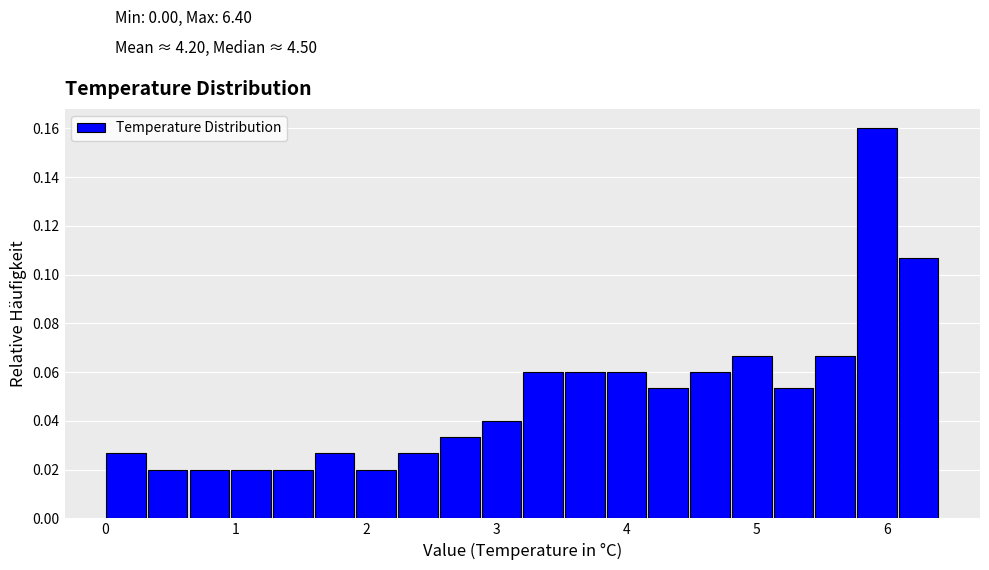

Read against the x-axis, roughly where is the centre of the tallest bar?

5.9